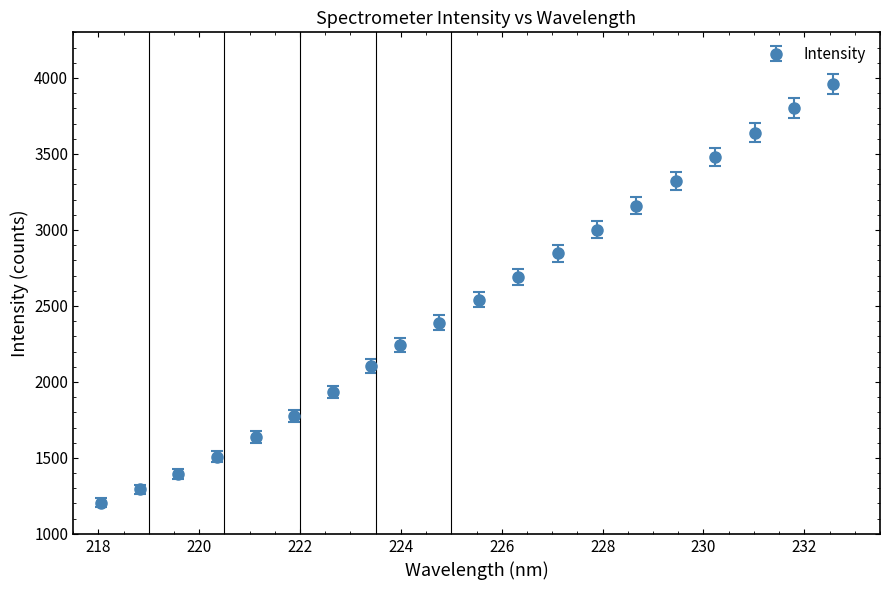

What is the greatest value displayed?

3960.0